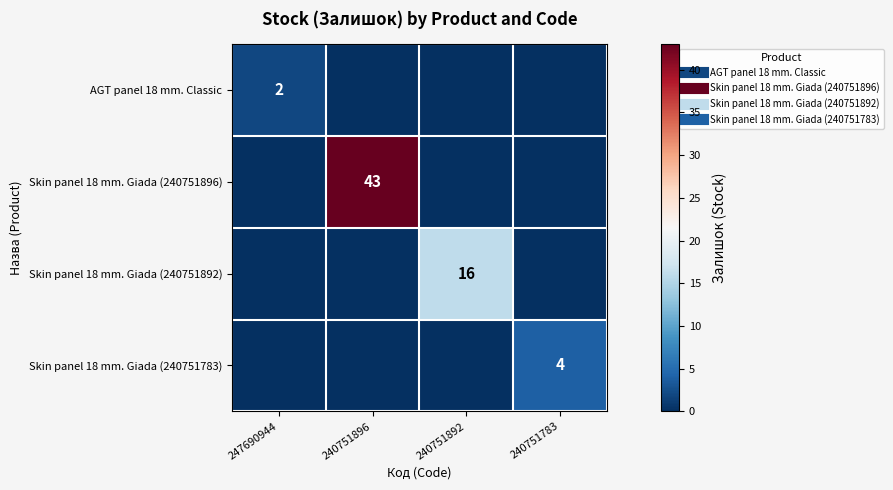

What is the maximum value for AGT panel 18 mm. Classic?

2